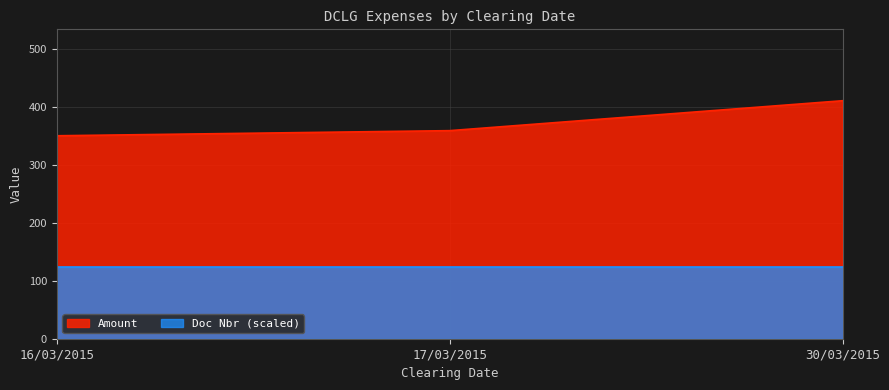

What is the highest value of the Doc Nbr series?

123.1